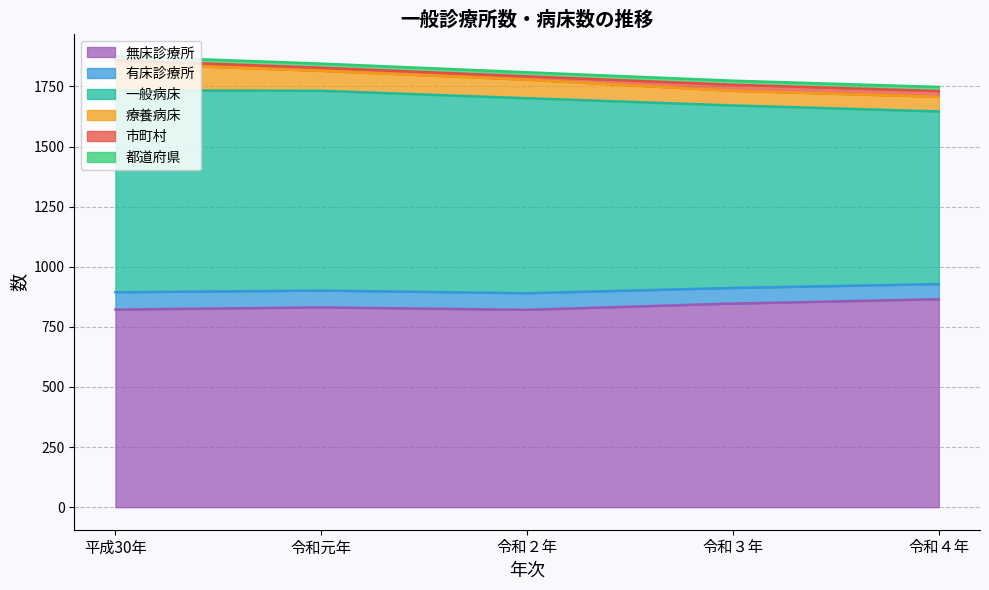

Which category has the highest value across all series?

平成30年